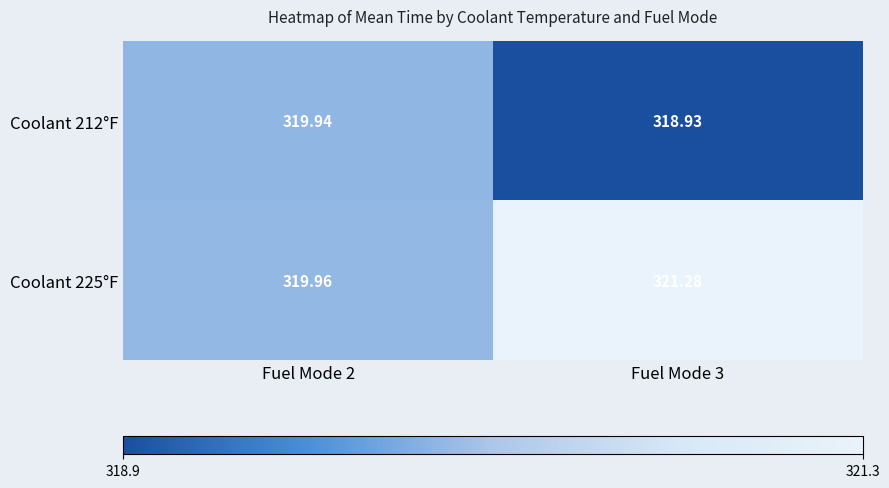

What is the minimum value shown in the chart?

318.9